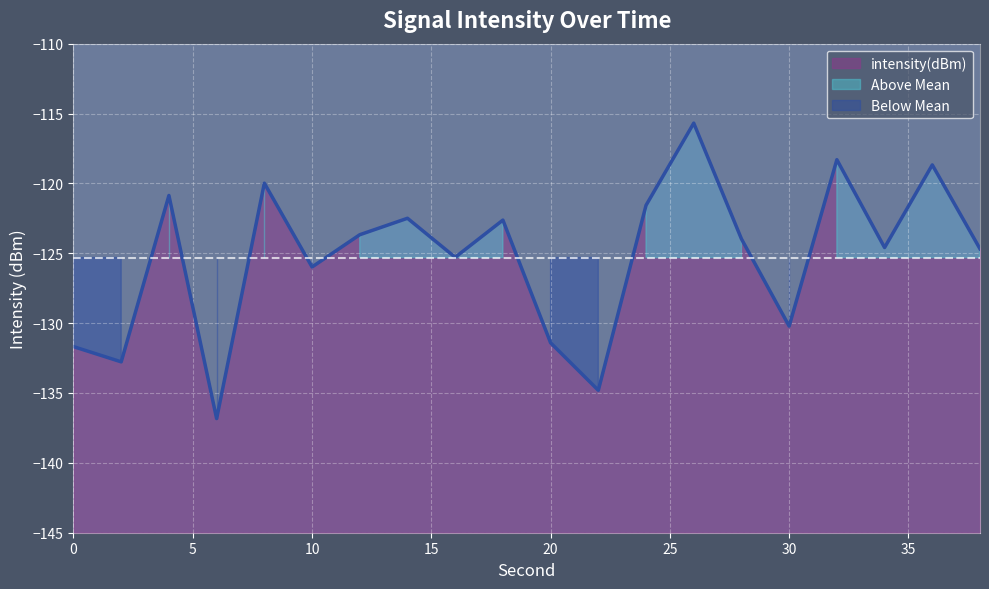

At which label is the value closest to -126?

10